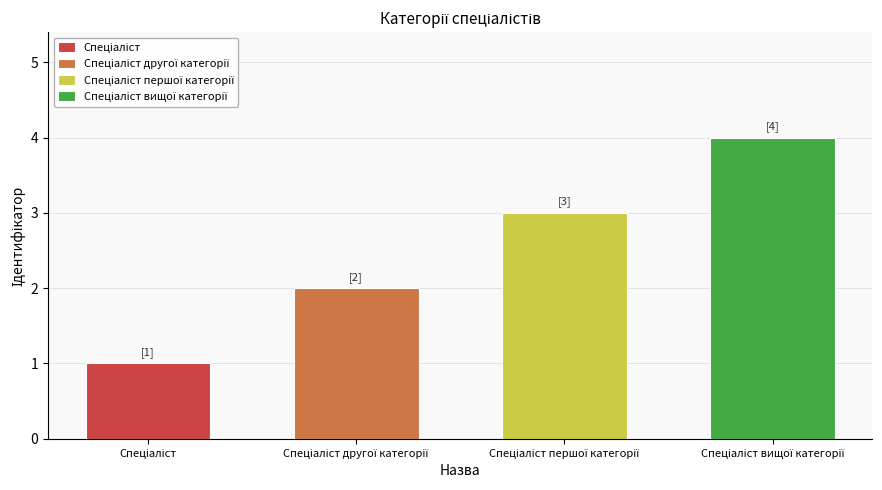

Where does the data first go above 3?

Спеціаліст вищої категорії